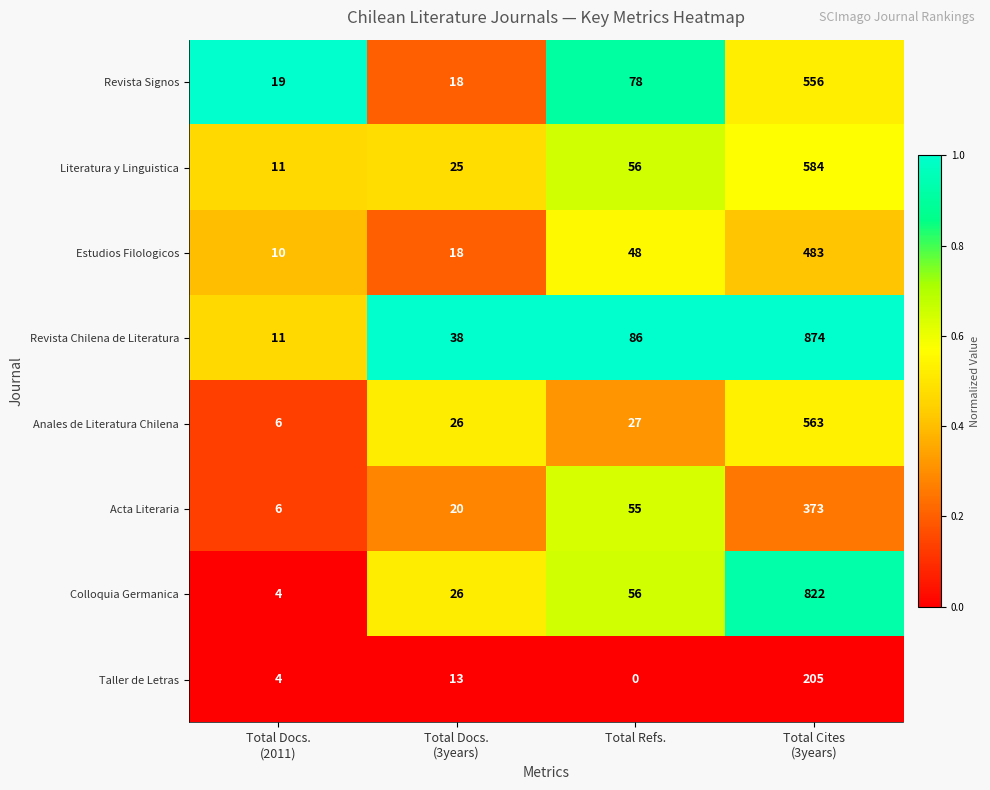

What is the maximum value for Colloquia Germanica?

822